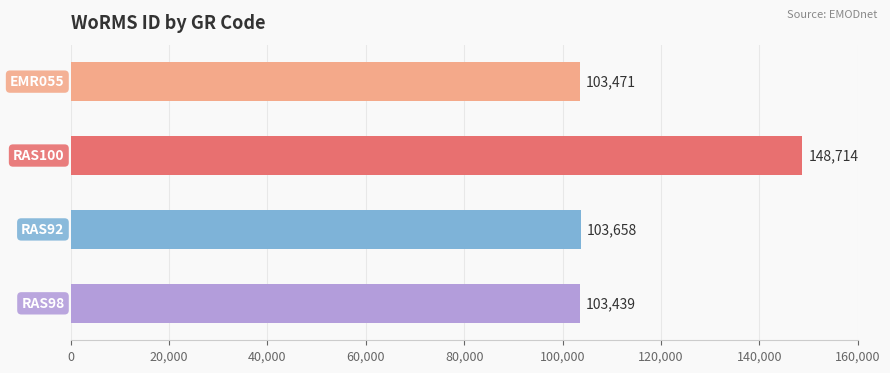

What is the difference between the maximum and second lowest values?

45243